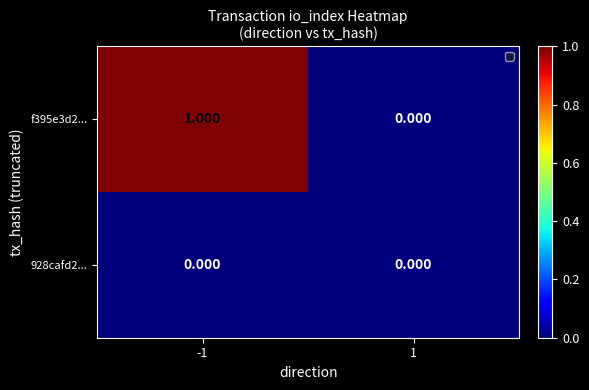

What is the maximum value shown in the chart?

1